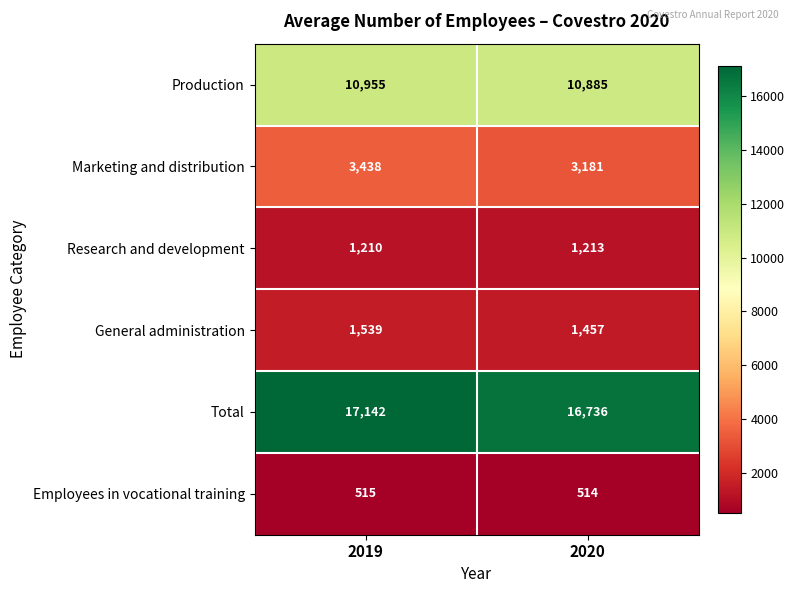

Rank the series by their maximum value, from highest to lowest.

Total, Production, Marketing and distribution, General administration, Research and development, Employees in vocational training